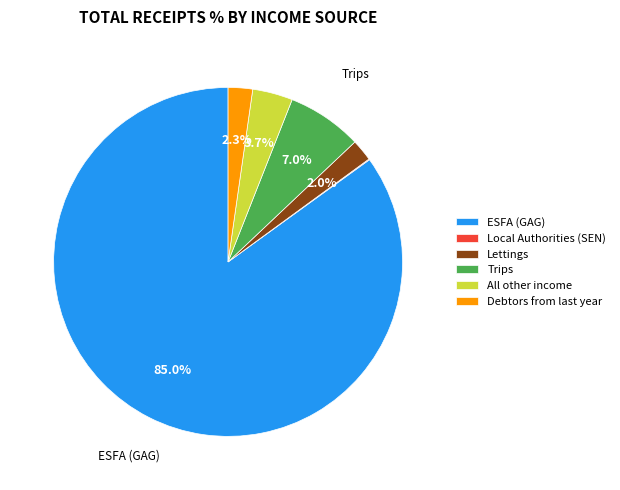

Does ESFA (GAG) represent more than half of the total?

Yes